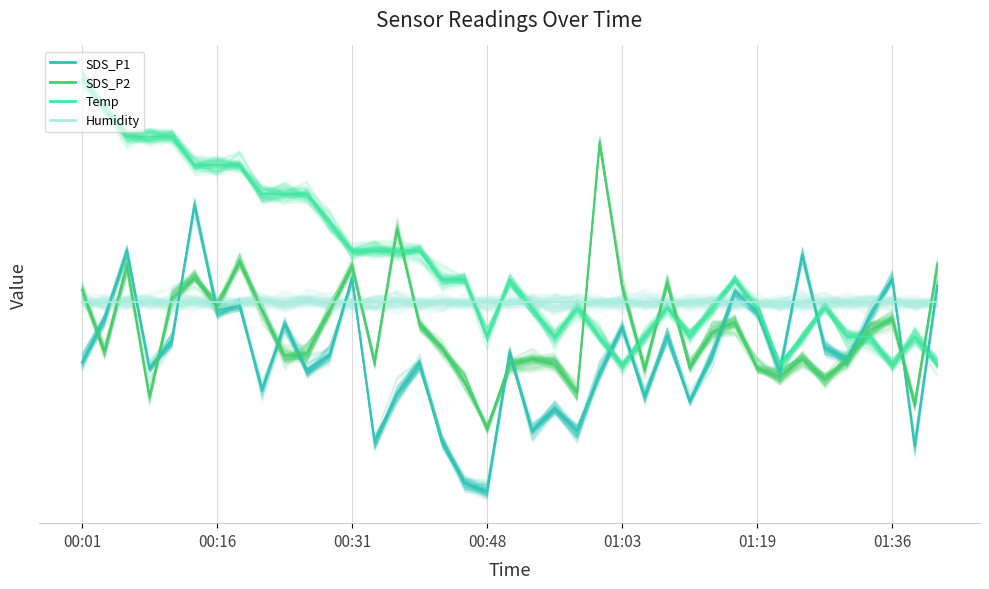

Where is the first local maximum for Temp?

00:51